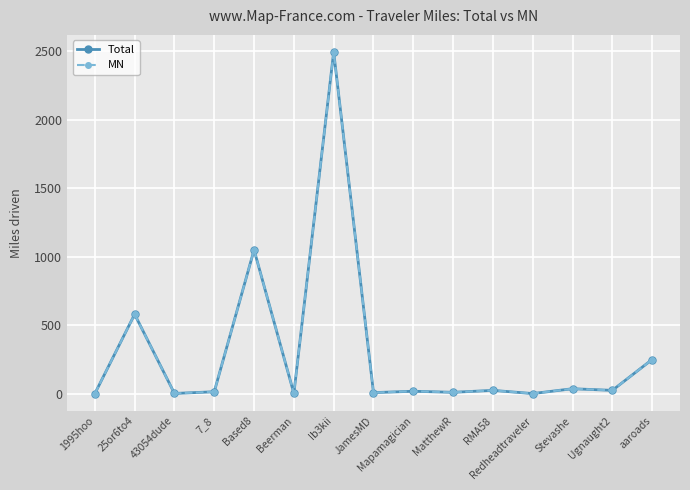

What are all the series names shown in the legend?

Total, MN